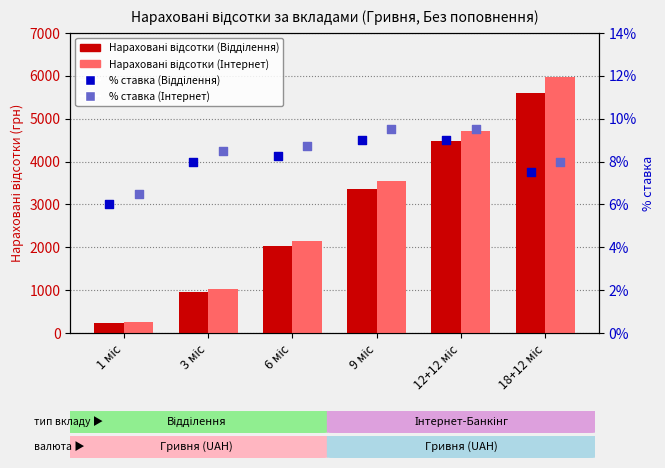

At which category is the sum across all series the highest?

18+12 міс